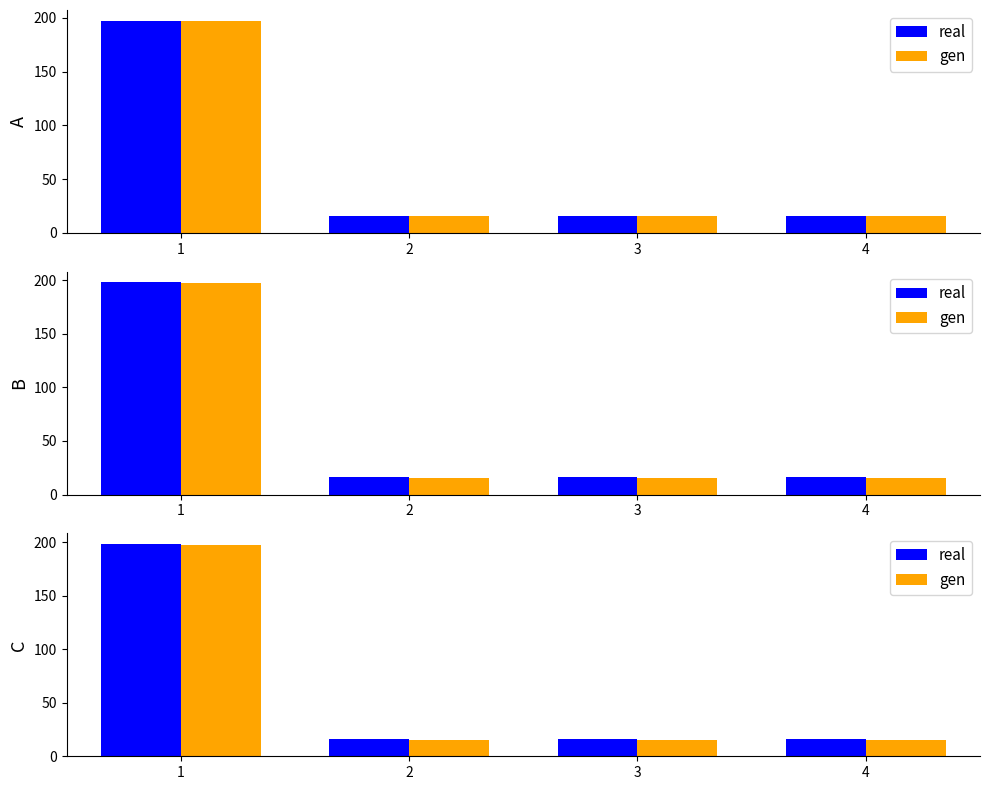

Is it true that real equals 352.2 at 1?

False